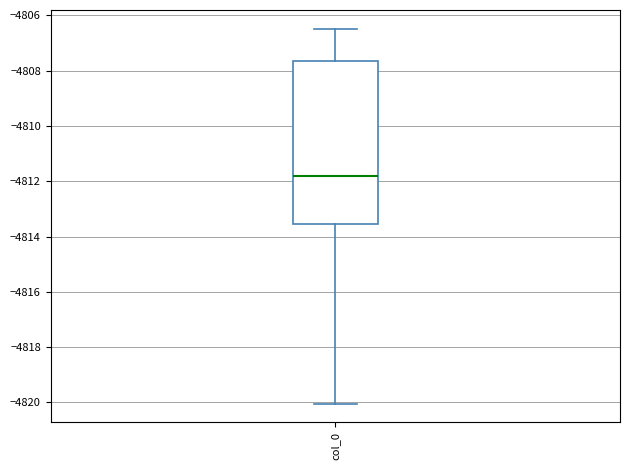

Transcribe this box plot: give where the median line is, the range the box spans, and where the two whiskers end, as read against the y-axis. The values are not printed on the chart, so give them approximately, as read against the axis.

median -4811.8, box -4813.6 to -4807.6, whiskers -4820.0 to -4806.4